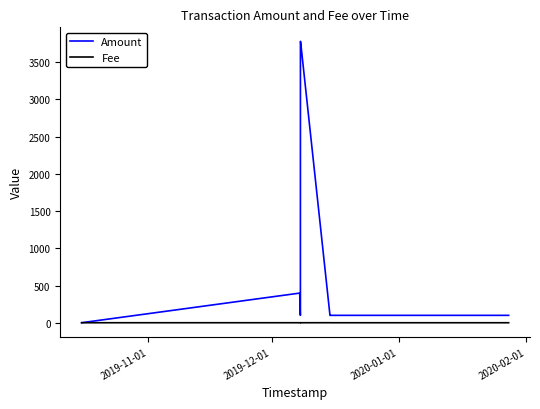

Which series has the largest range (max minus min)?

Amount